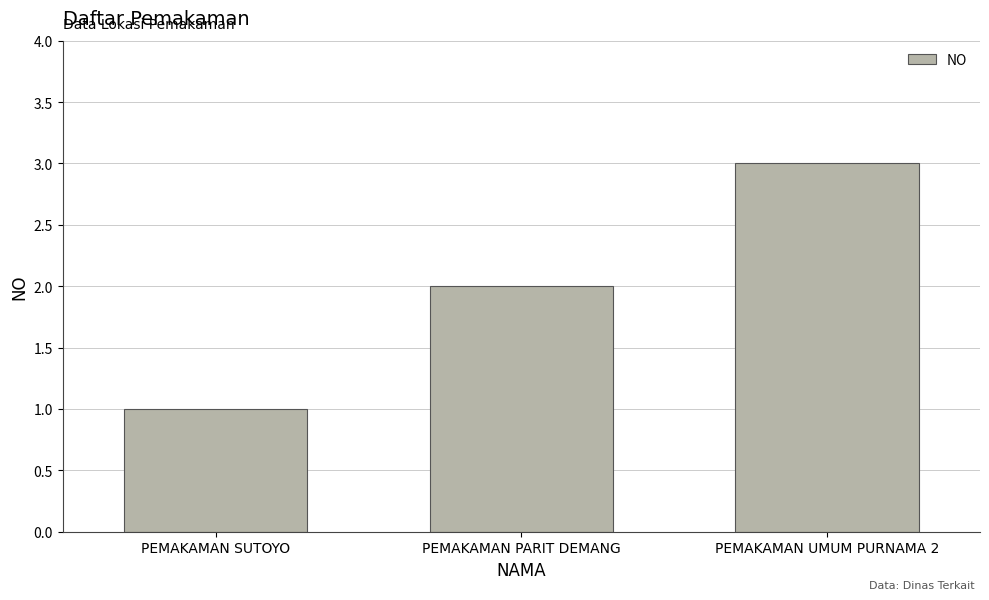

At which label is the value closest to 2?

PEMAKAMAN PARIT DEMANG